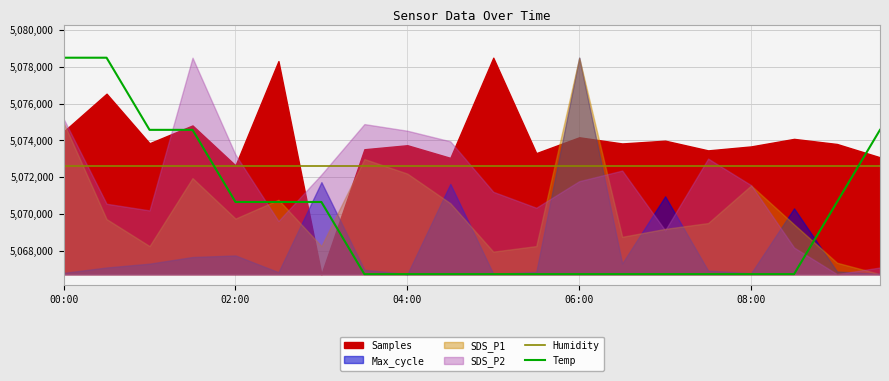

How many data points does each series have?

20